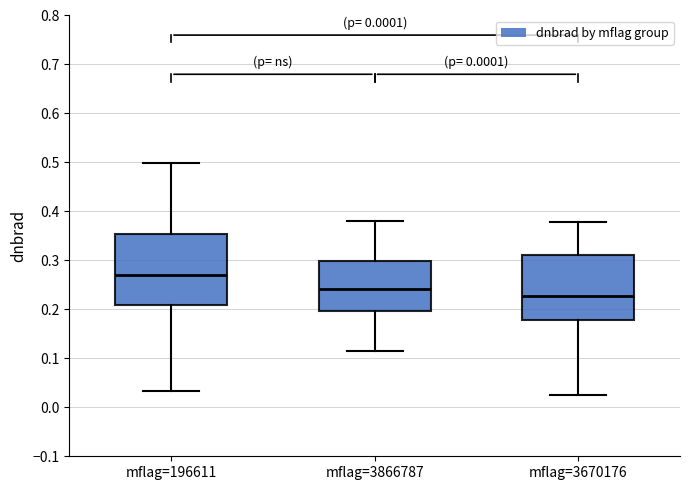

Reading left to right, read every box against the y-axis: the position of its median line, the range the box covers, and the ends of its whiskers. The values are not printed on the chart, so give them approximately, as read against the axis.

mflag=196611: median 0.27, box 0.21 to 0.35, whiskers 0.03 to 0.50
mflag=3866787: median 0.24, box 0.20 to 0.30, whiskers 0.12 to 0.38
mflag=3670176: median 0.23, box 0.18 to 0.31, whiskers 0.03 to 0.38